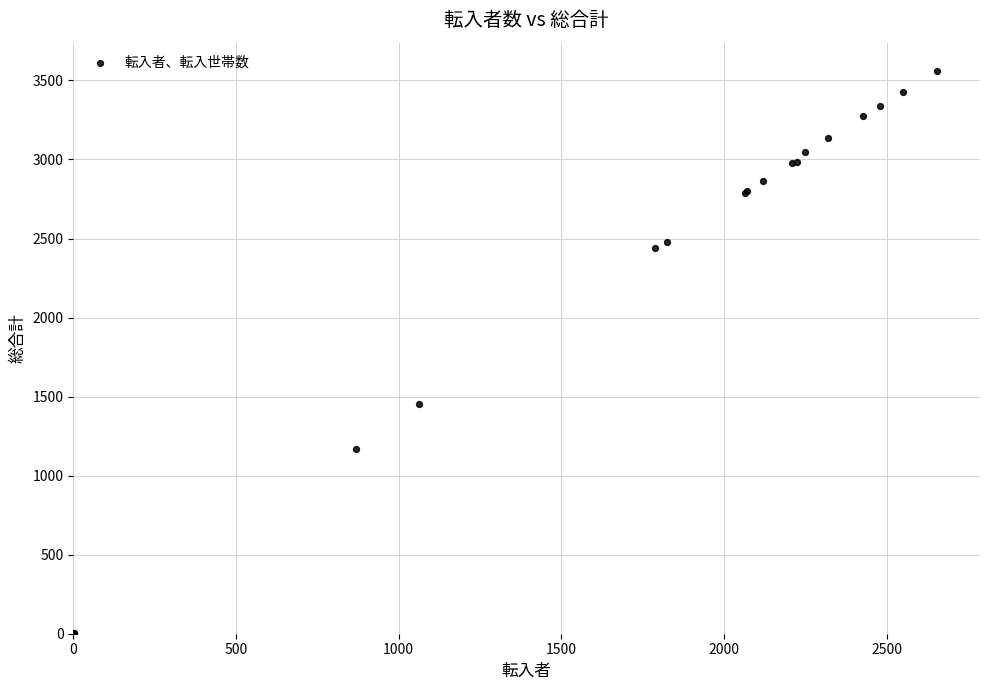

What Y value in the scatter plot is closest to 1782?

1454